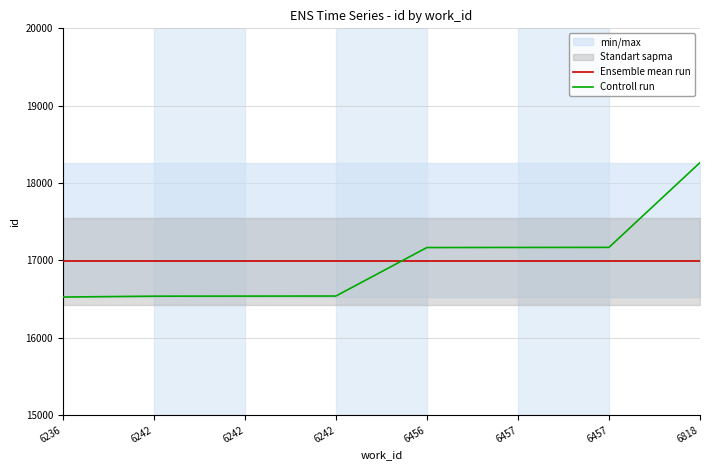

Which series has the largest total across all categories?

Ensemble mean run